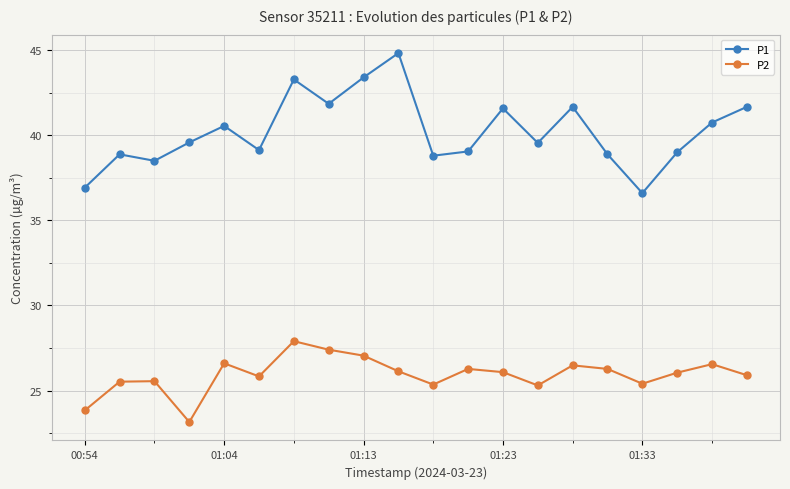

Which series has the largest total across all categories?

P1